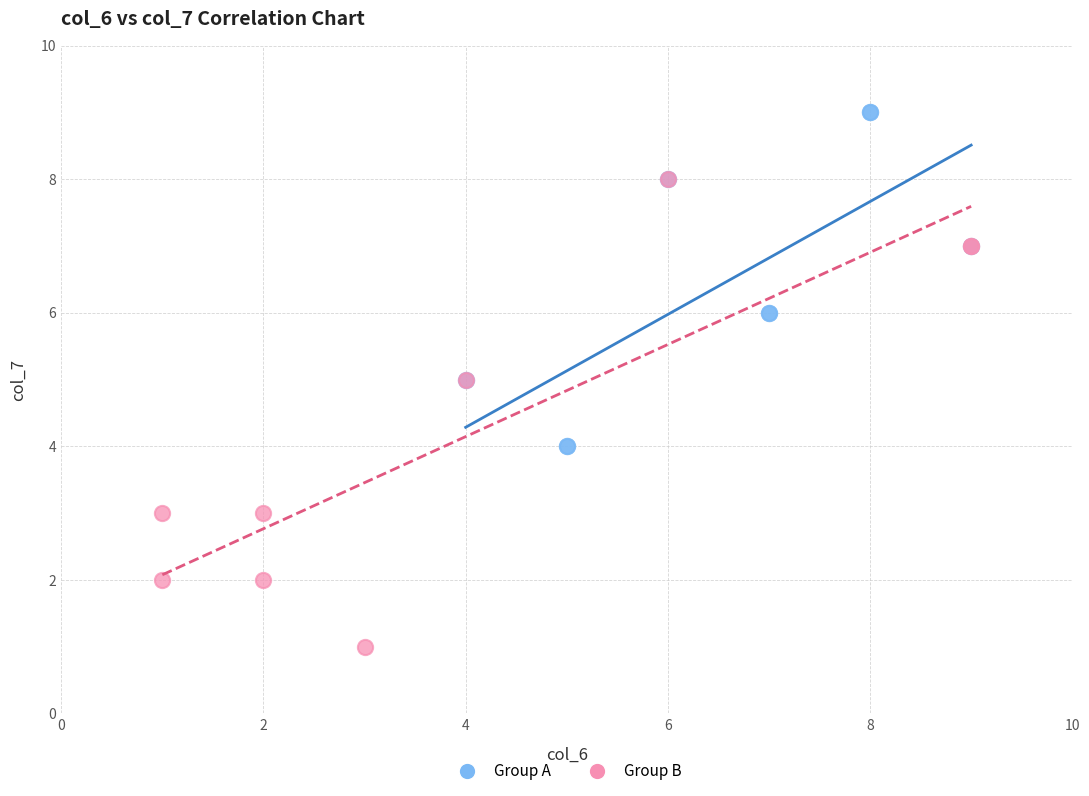

Which series contains the highest Y value?

Group A